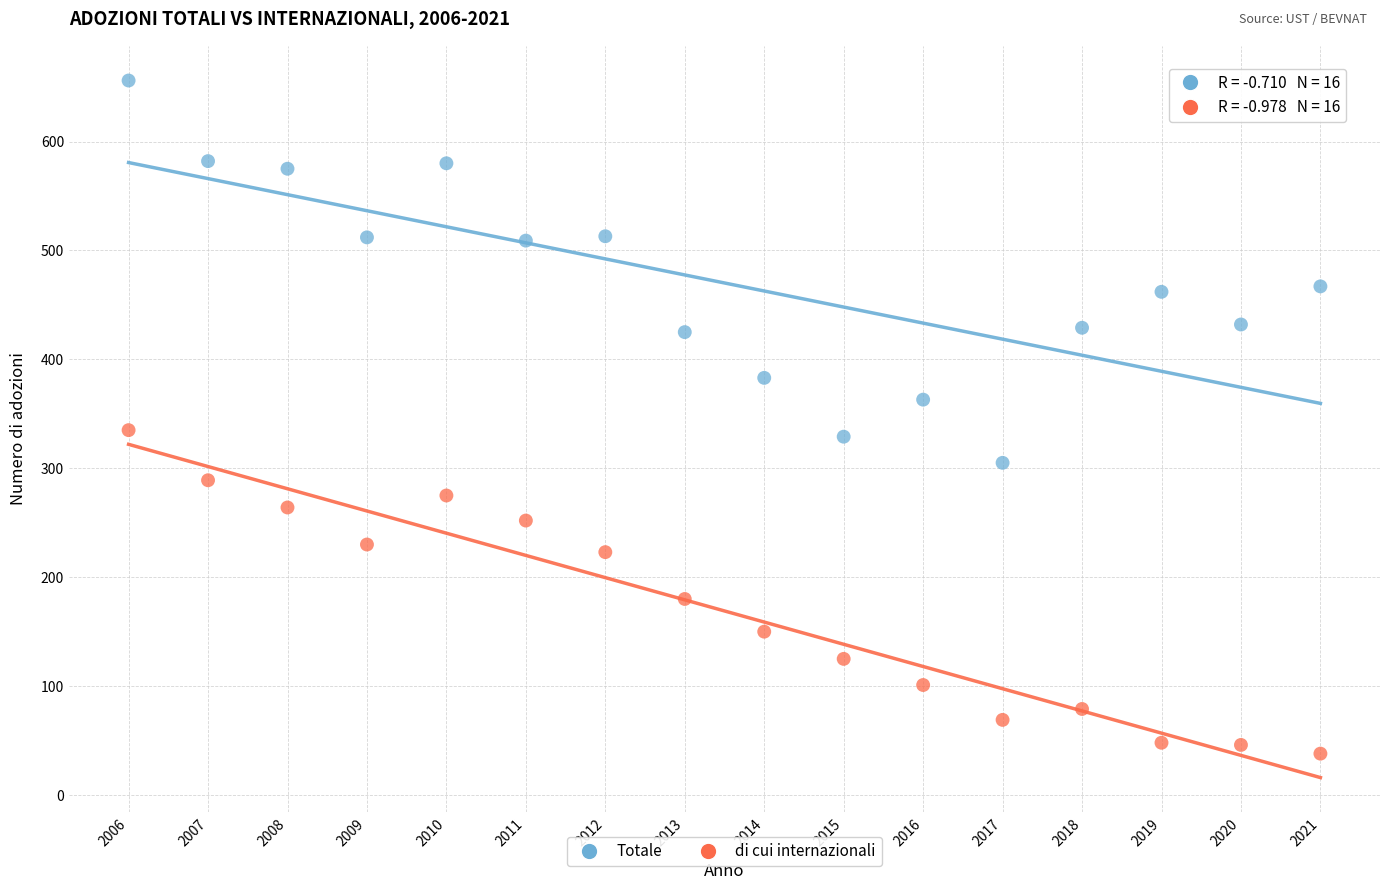

What is the X range (max minus min) for the scatter plot?

15